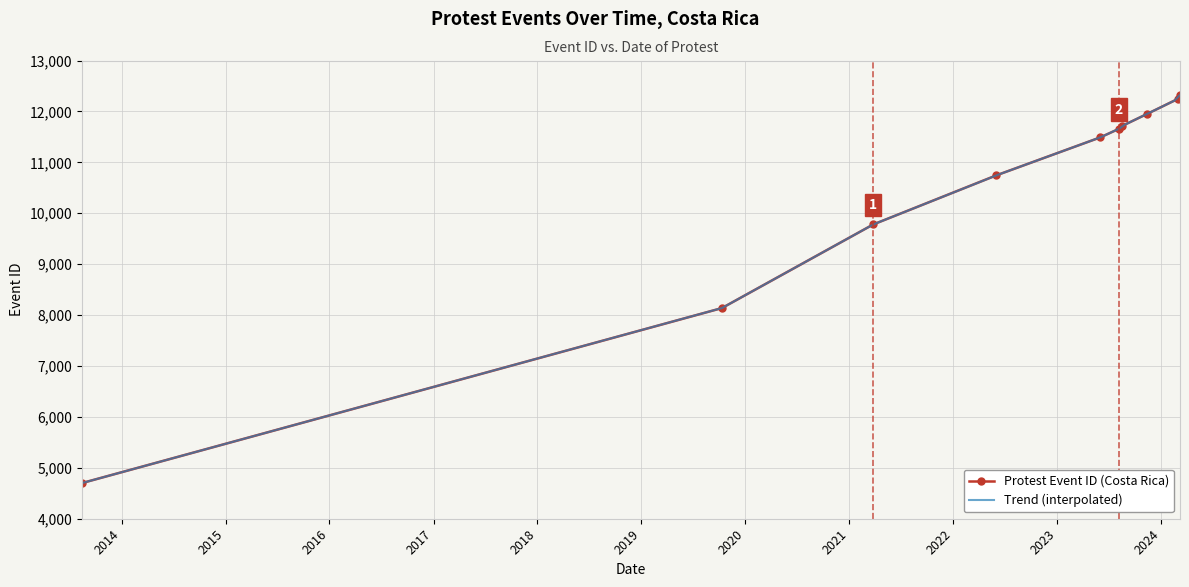

True or false: the data has more than 2 interior local peaks.

False